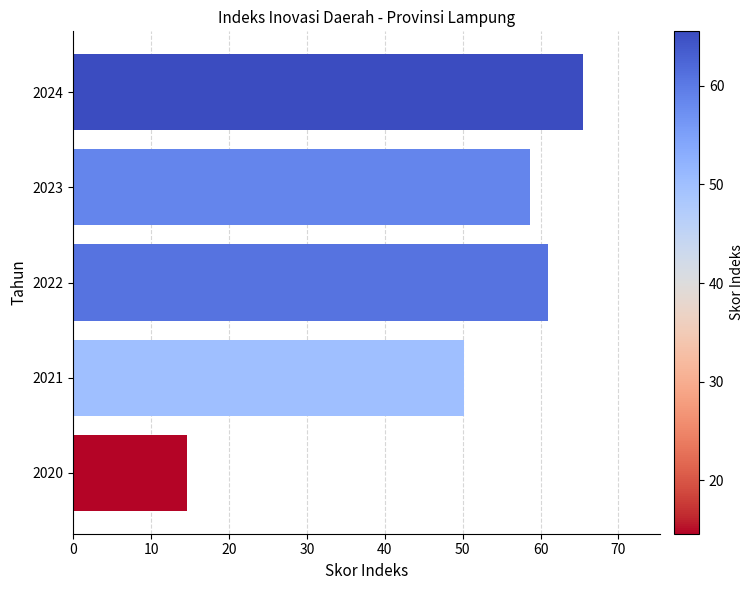

Is it true that the value at 2020 is 14.6?

True